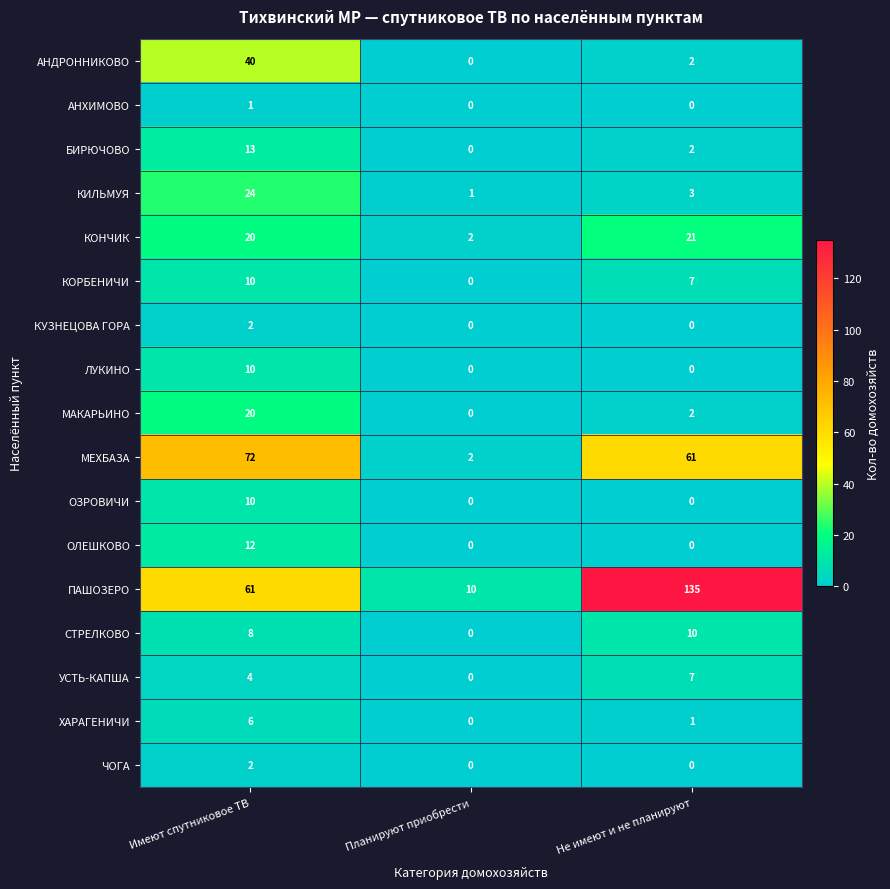

List the labels in order of КИЛЬМУЯ value, smallest first.

Планируют приобрести, Не имеют и не планируют, Имеют спутниковое ТВ